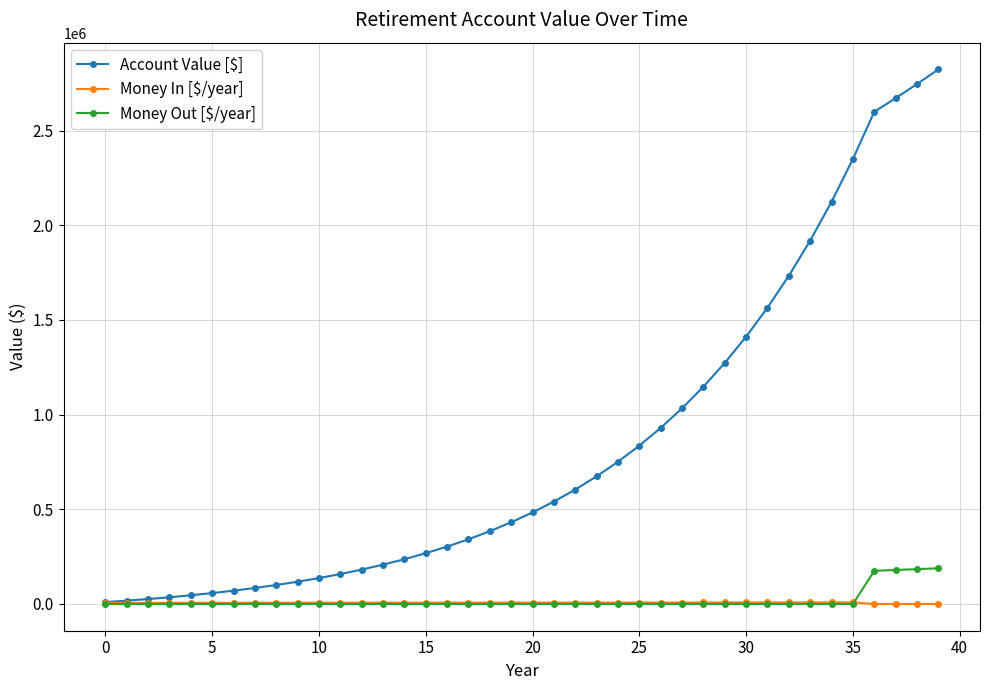

At how many categories does at least one series exceed 1878188?

7